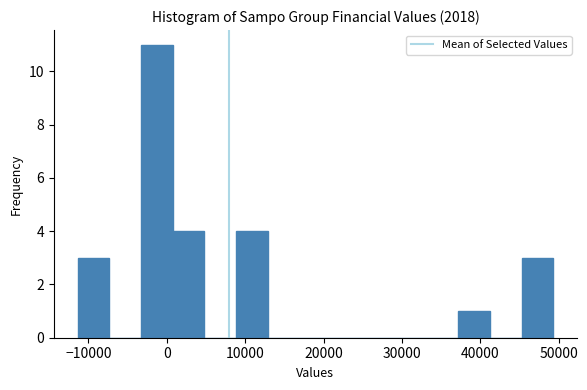

Reading left to right, list every bar in this chart as the range it spans on the x-axis followed by its height. Neither the bar edges nor the heights are printed on the chart, so give them approximately, as read against the axes.

-11000 to -7000: 3
-7000 to -3000: 0
-3000 to 1000: 11
1000 to 5000: 4
5000 to 9000: 0
9000 to 13000: 4
13000 to 17000: 0
17000 to 21000: 0
21000 to 25000: 0
25000 to 29000: 0
29000 to 33000: 0
33000 to 37000: 0
37000 to 41000: 1
41000 to 45000: 0
45000 to 49000: 3